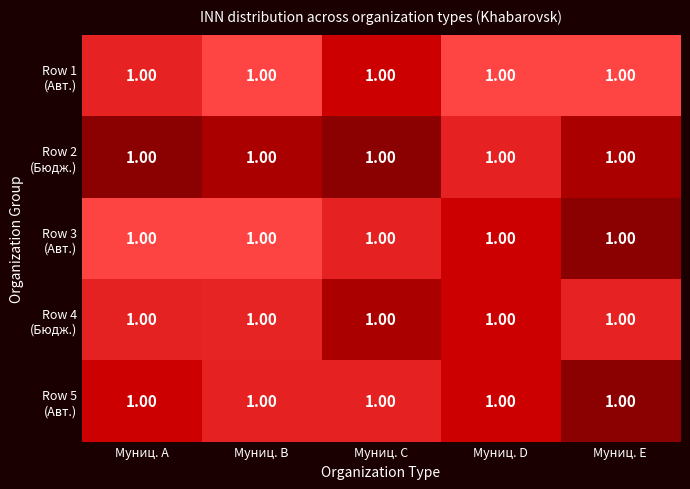

Is it true that Row 5 (Авт.) equals 1.0 at Муниц. A?

True